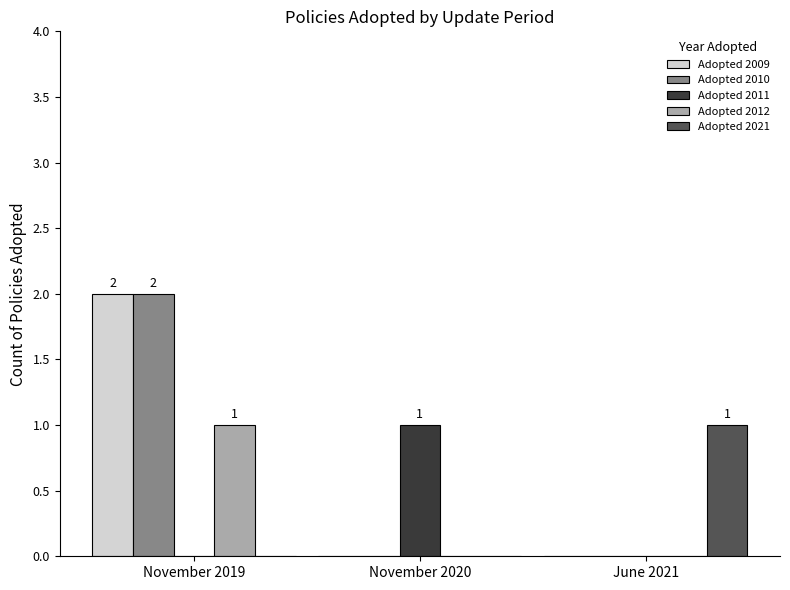

Reading left to right, list all the values displayed in this chart.

Adopted 2009: November 2019=2	November 2020=0	June 2021=0
Adopted 2010: November 2019=2	November 2020=0	June 2021=0
Adopted 2011: November 2019=0	November 2020=1	June 2021=0
Adopted 2012: November 2019=1	November 2020=0	June 2021=0
Adopted 2021: November 2019=0	November 2020=0	June 2021=1